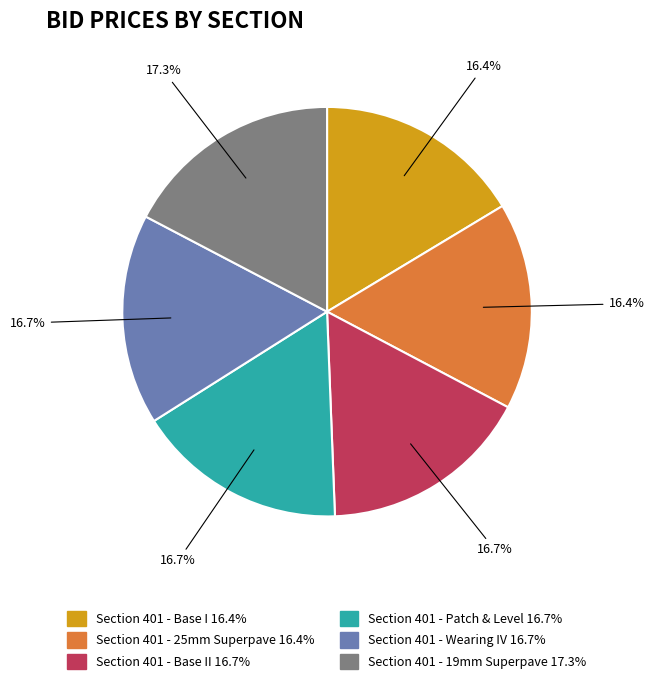

To the nearest percent, what is the average slice percentage?

17%